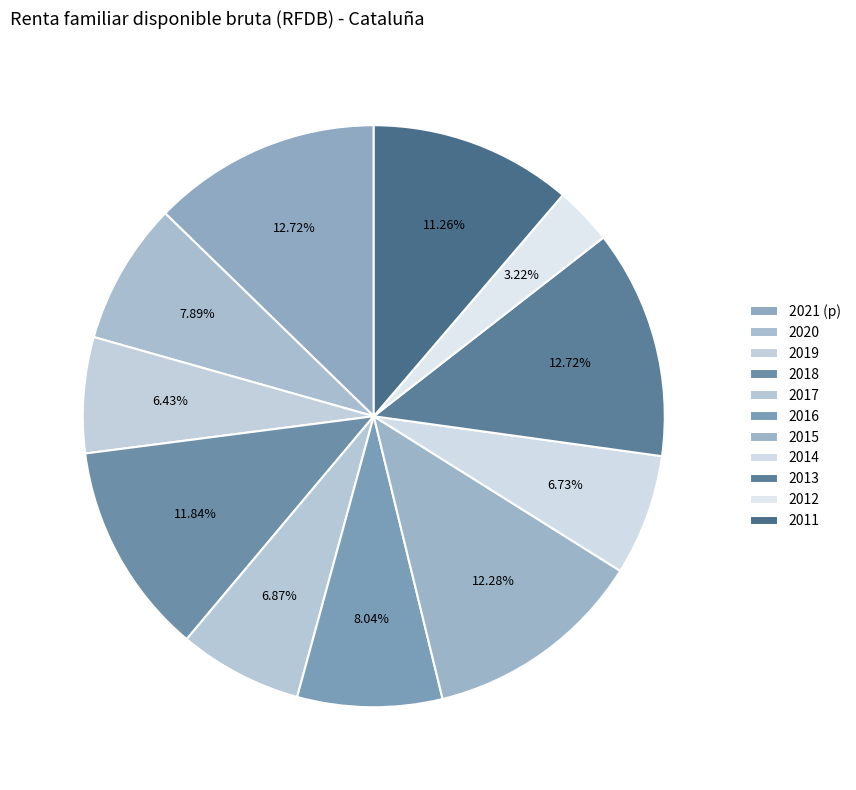

Count the number of slices in the pie.

11